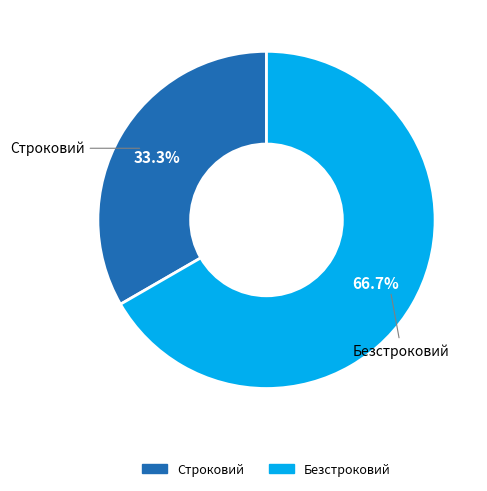

What is the largest slice in the pie chart?

Безстроковий